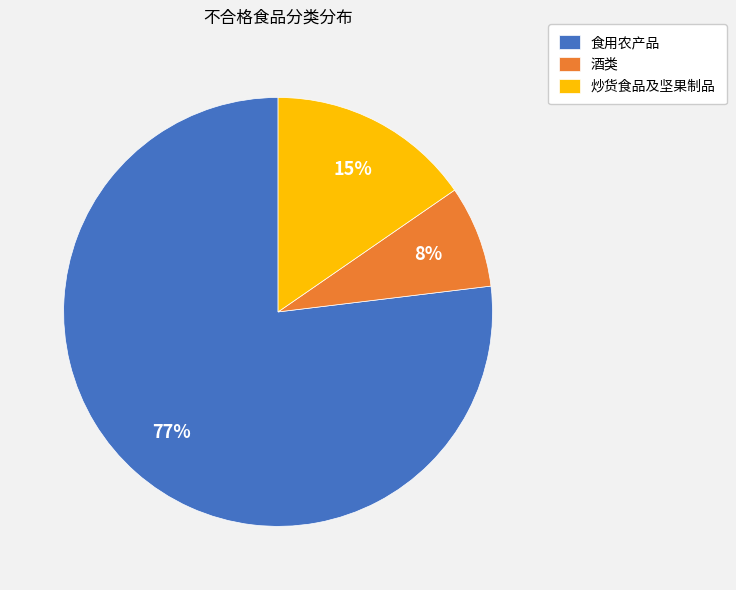

True or false: 酒类 accounts for 8% of the total.

True